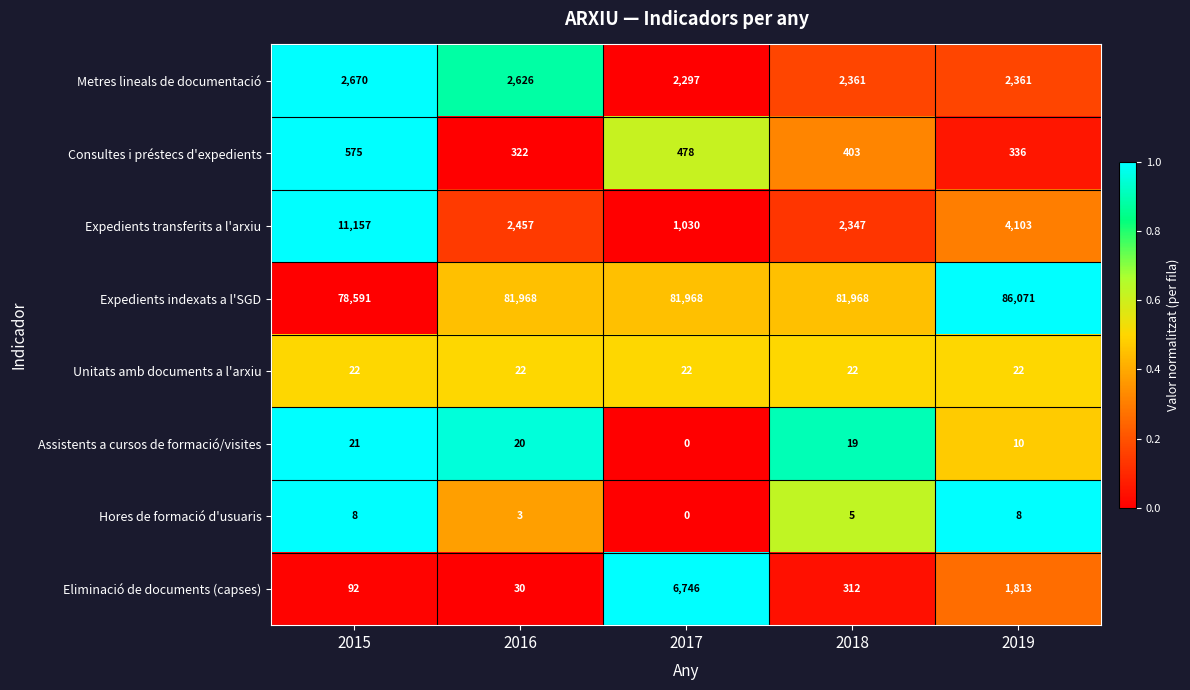

At which label is Hores de formació d'usuaris closest to 4?

2016